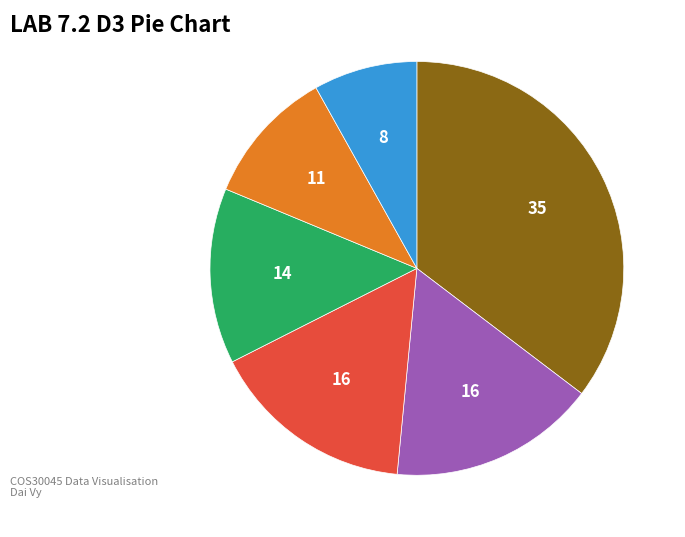

Does any single category account for the majority?

No